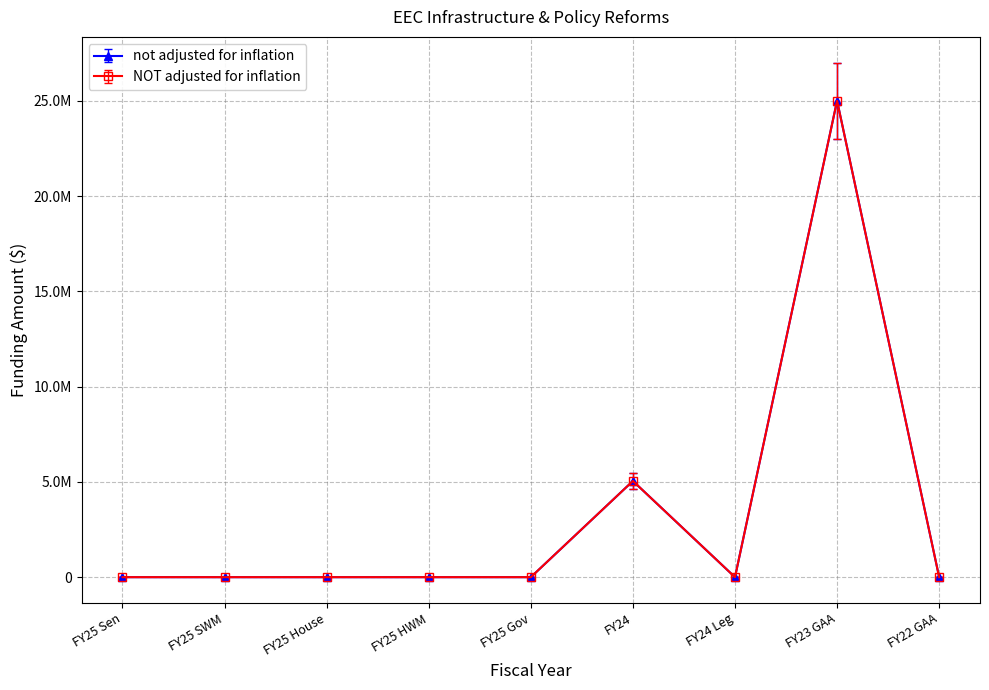

The NOT adjusted for inflation series shows 10389130 at FY25 Sen. True or false?

False